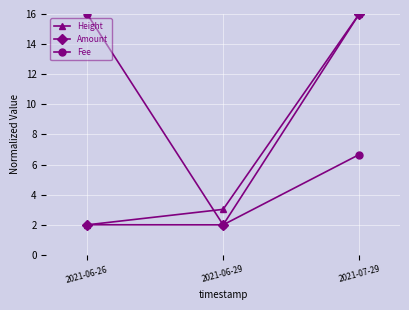

What is the sum of the Amount values at 2021-06-29 and 2021-06-26?

4.0